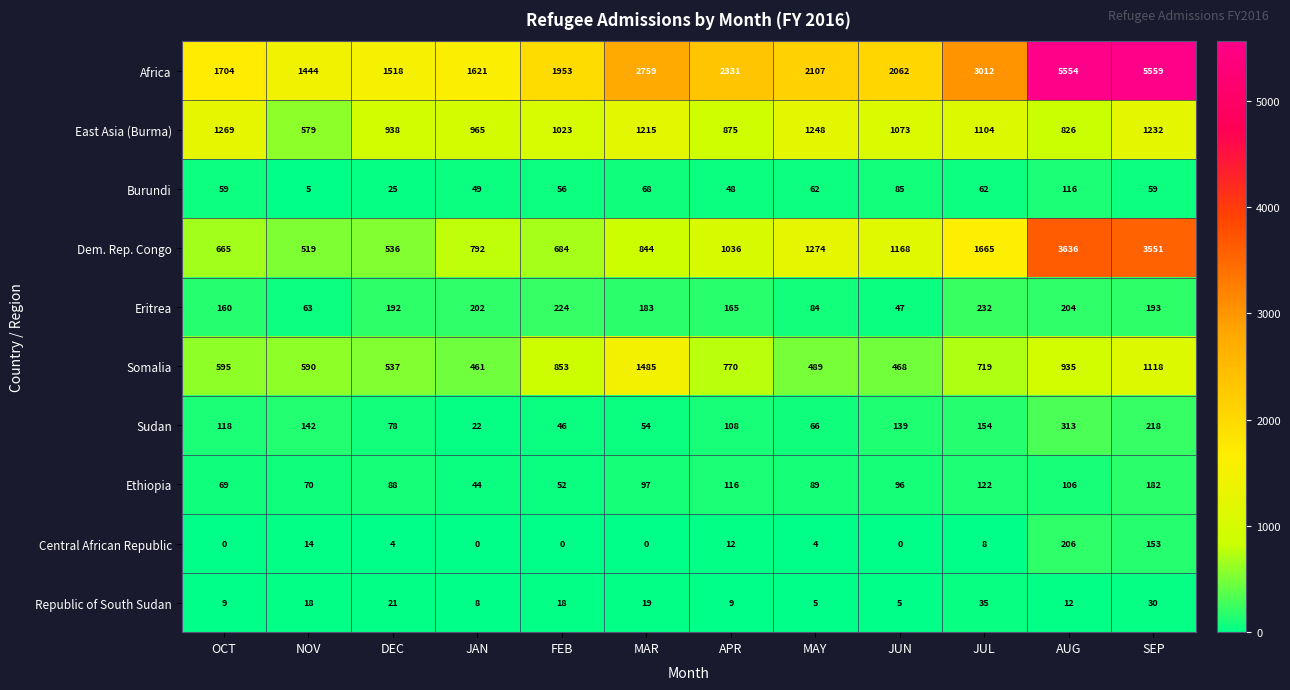

What is the sum of the Republic of South Sudan values at SEP and FEB?

48